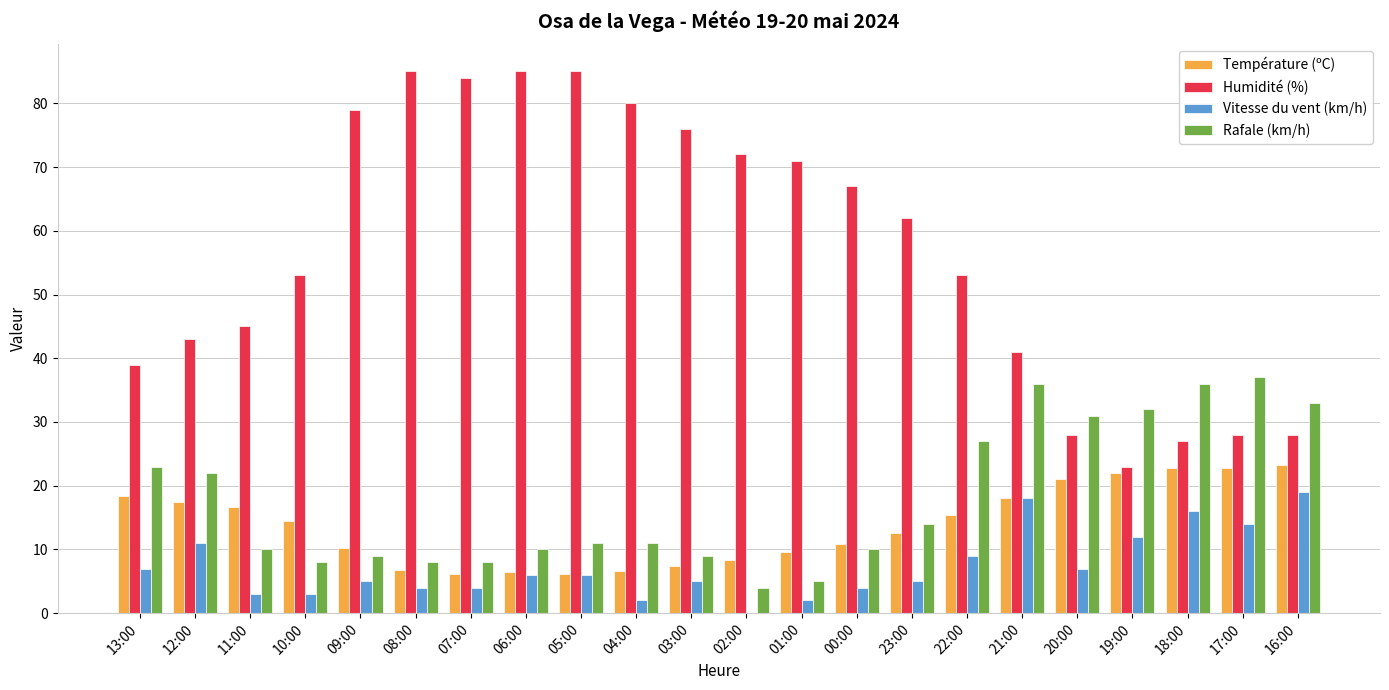

What is the difference between the Température (ºC) values at 17:00 and 13:00?

4.3